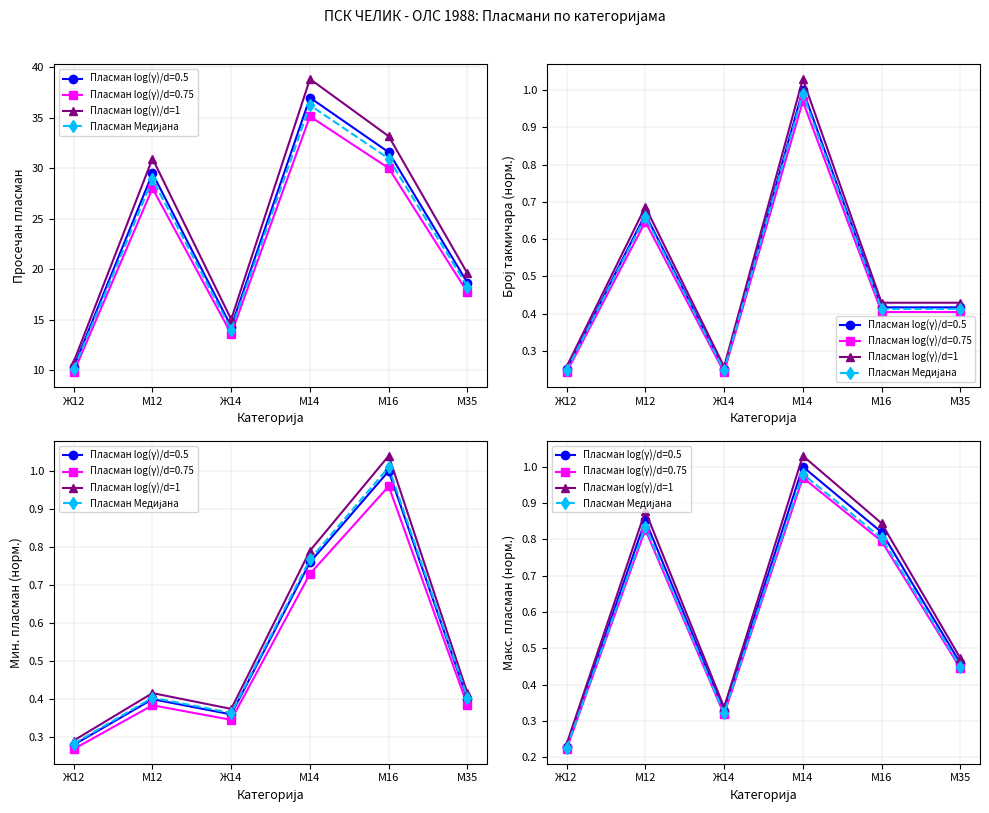

True or false: Пласман log(γ)/d=1 has a value of 0.8 at М16.

True